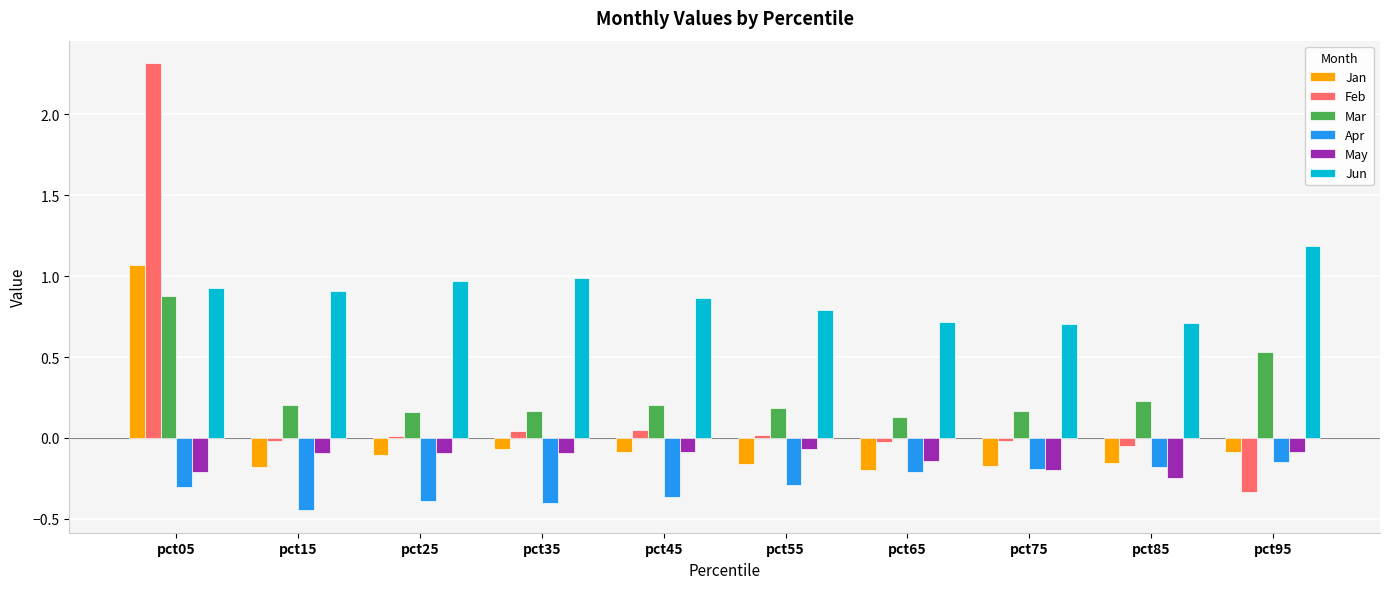

What is the difference between the maximum and minimum values in the Jan series?

1.3